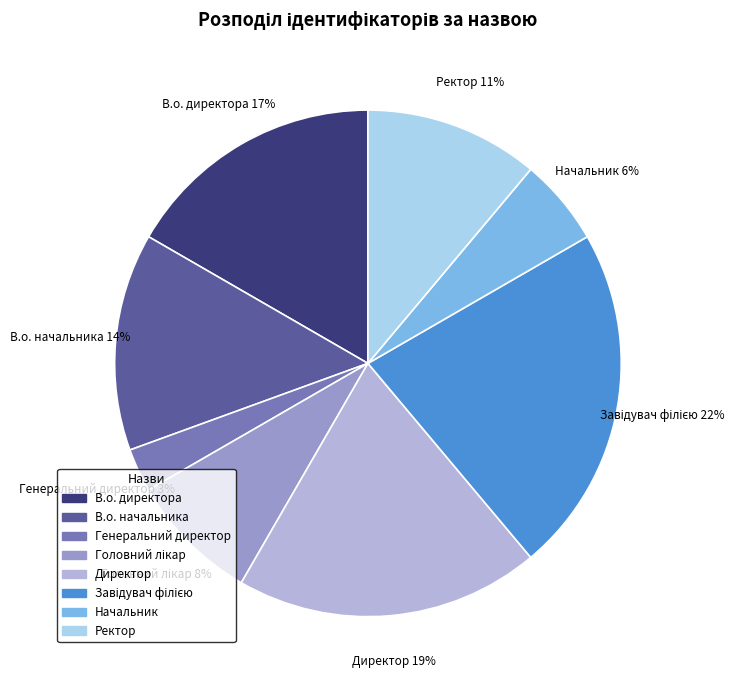

Is it true that Генеральний директор is 3% of the pie?

True